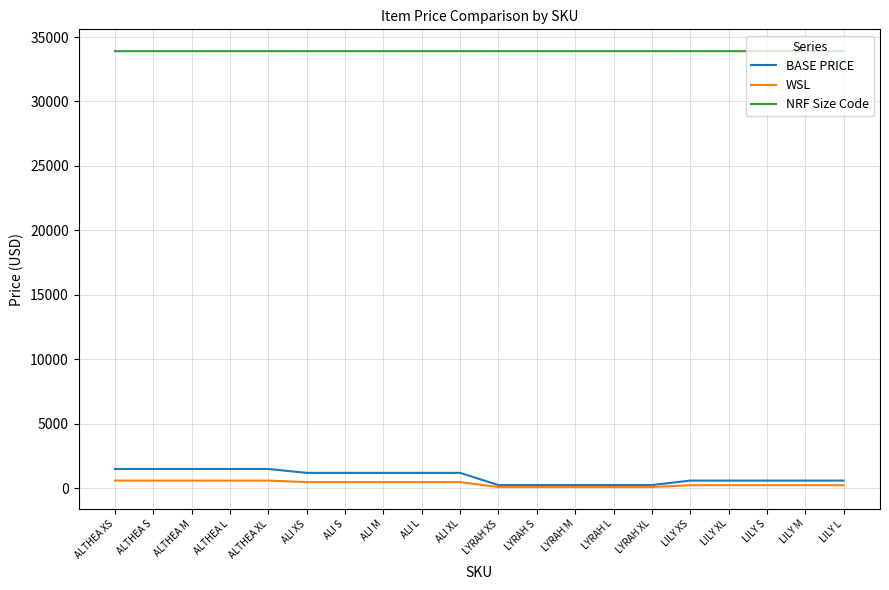

True or false: WSL and NRF Size Code cross at least once.

False